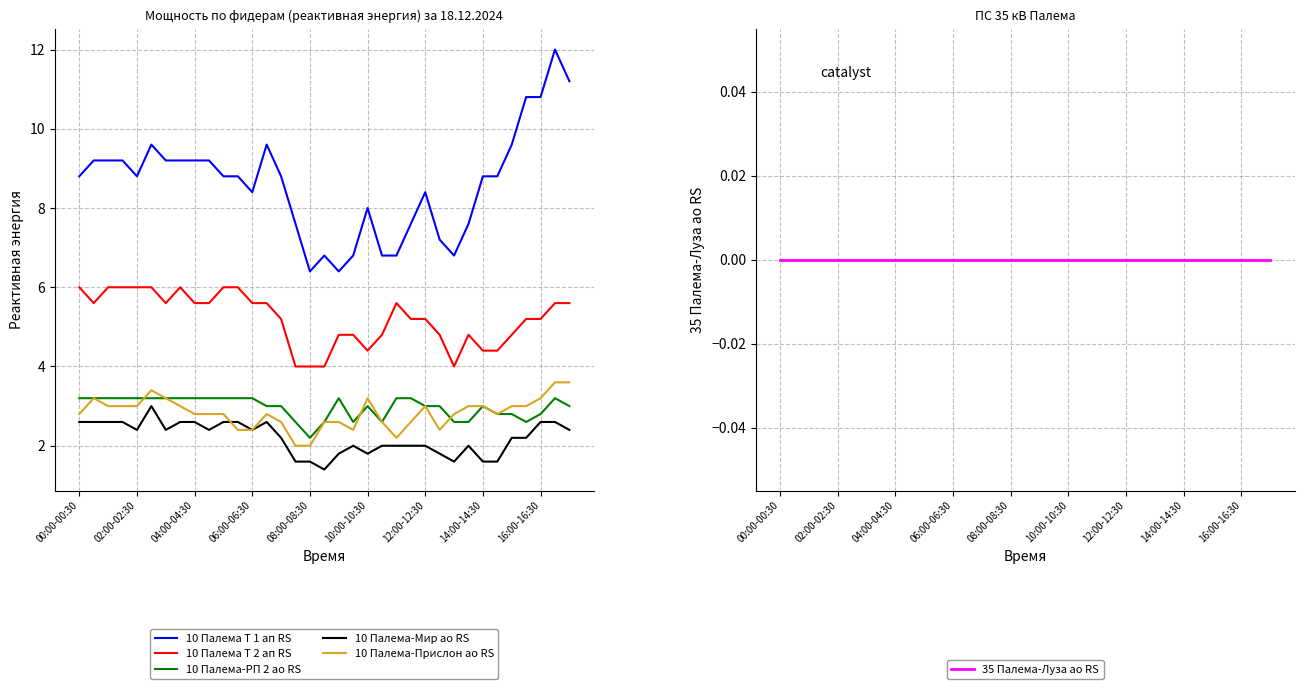

What is the value of the 10 Палема Т 2 ап RS point at the 34th from the left?

5.6